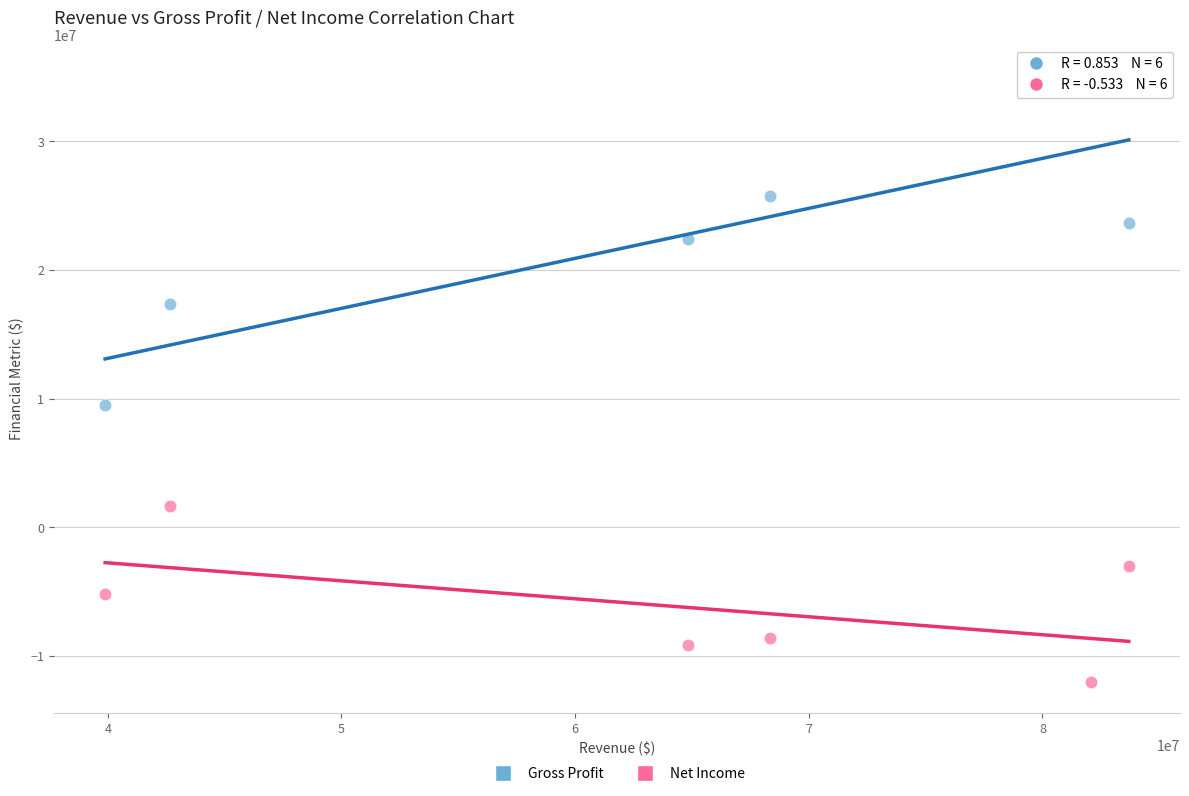

Across all data points, what is the range of X values (max minus min)?

43811000